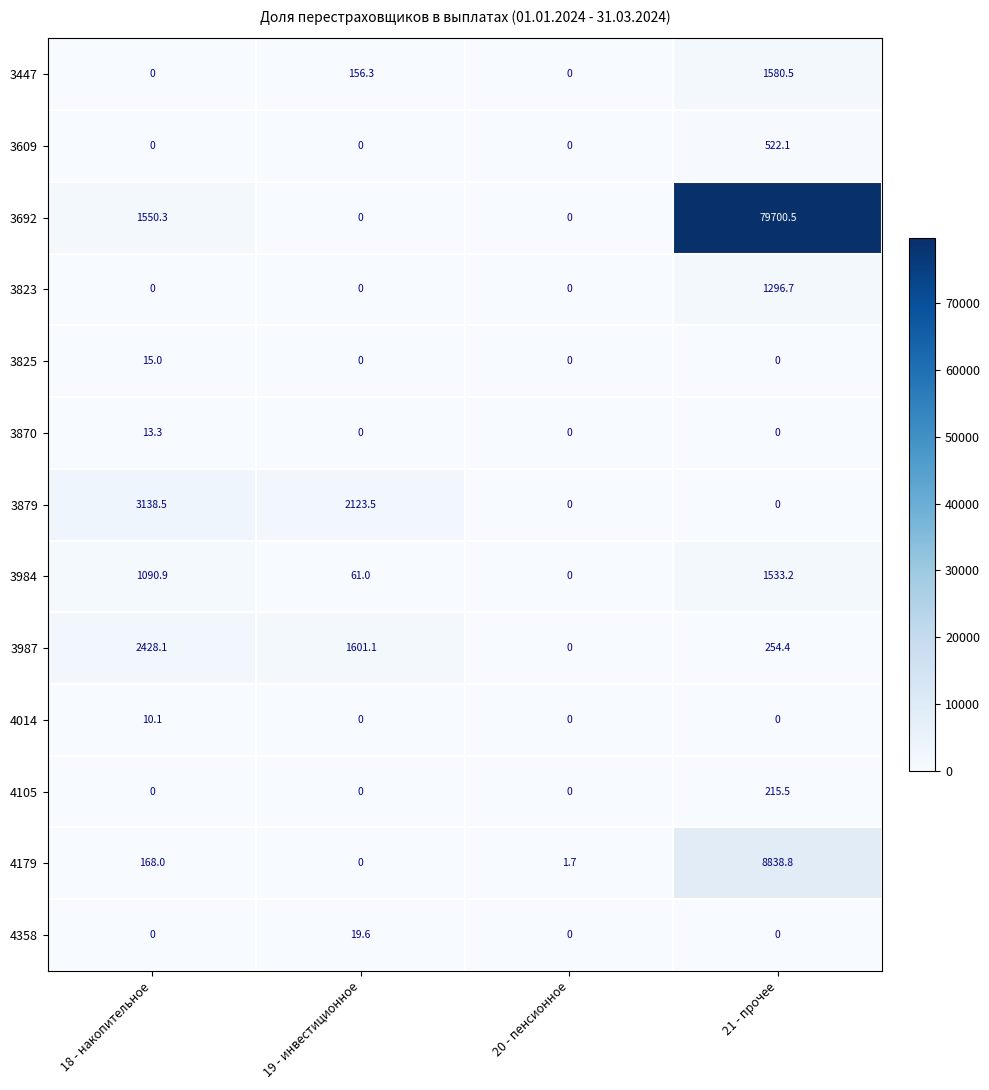

Is it true that 3987 equals 254.4 at 21 - прочее?

True